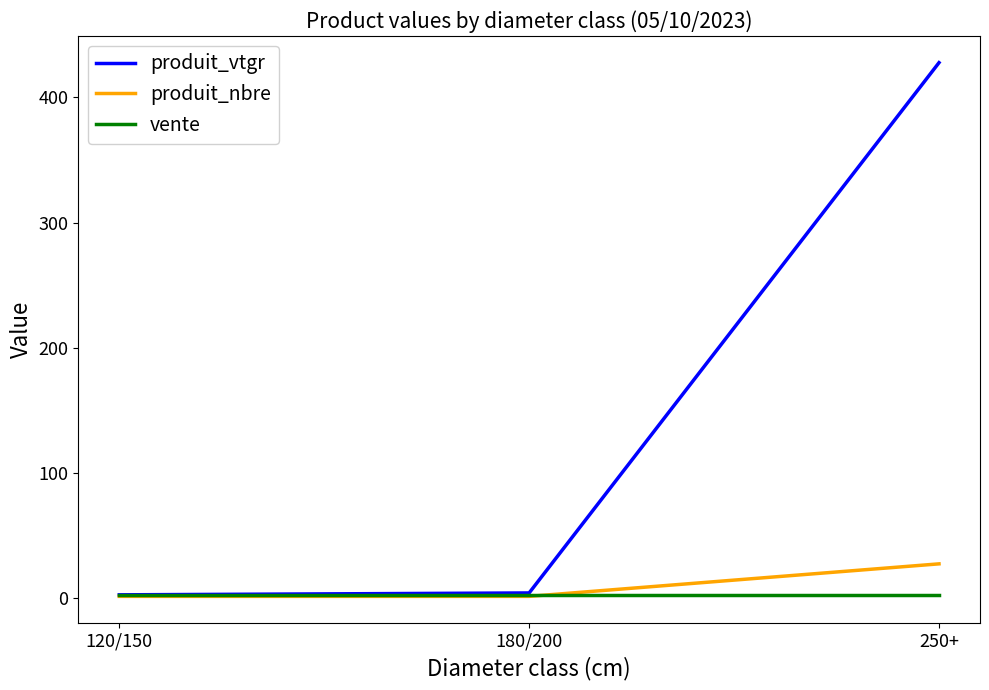

Which category has the highest value in the produit_nbre series?

250+